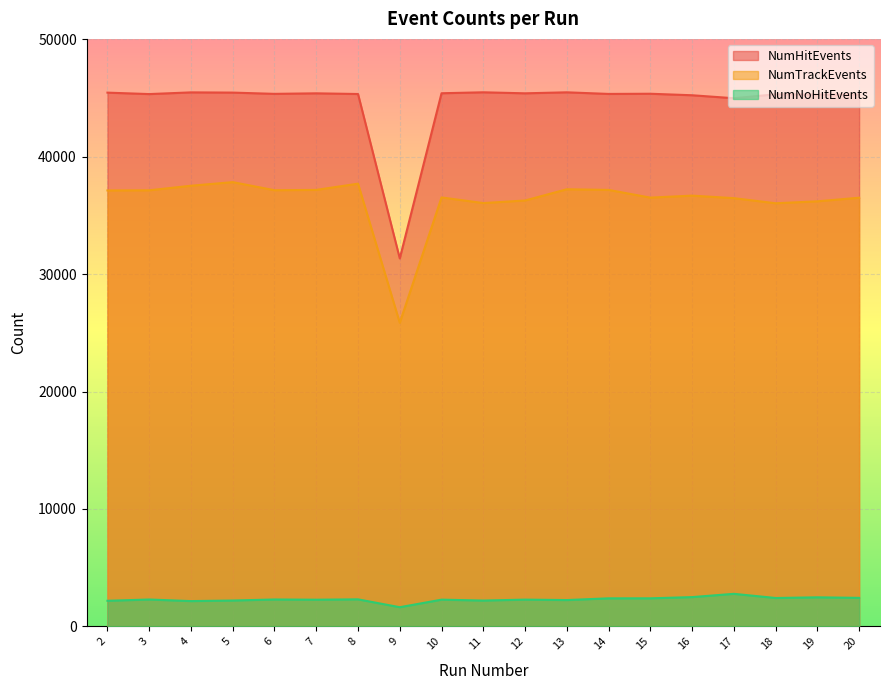

How many data points in NumNoHitEvents are less than 2286?

9